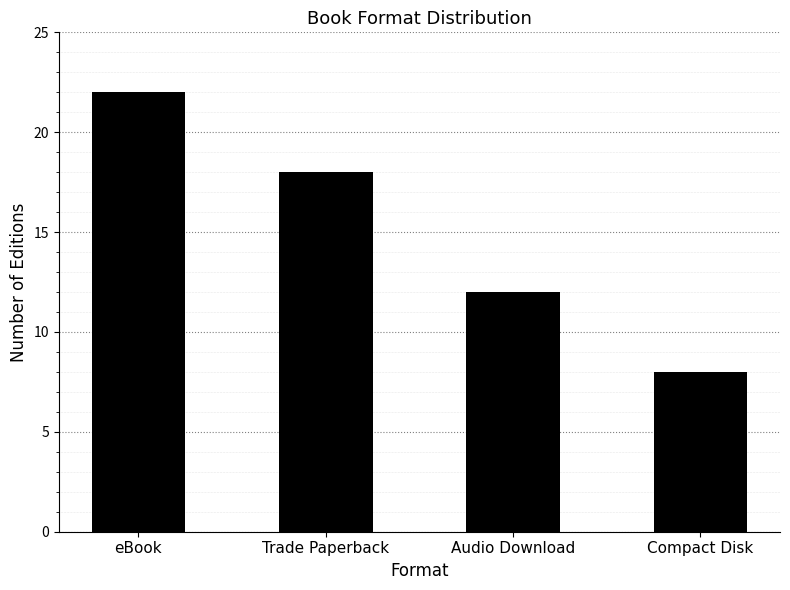

Does the chart contain stacked bars?

No